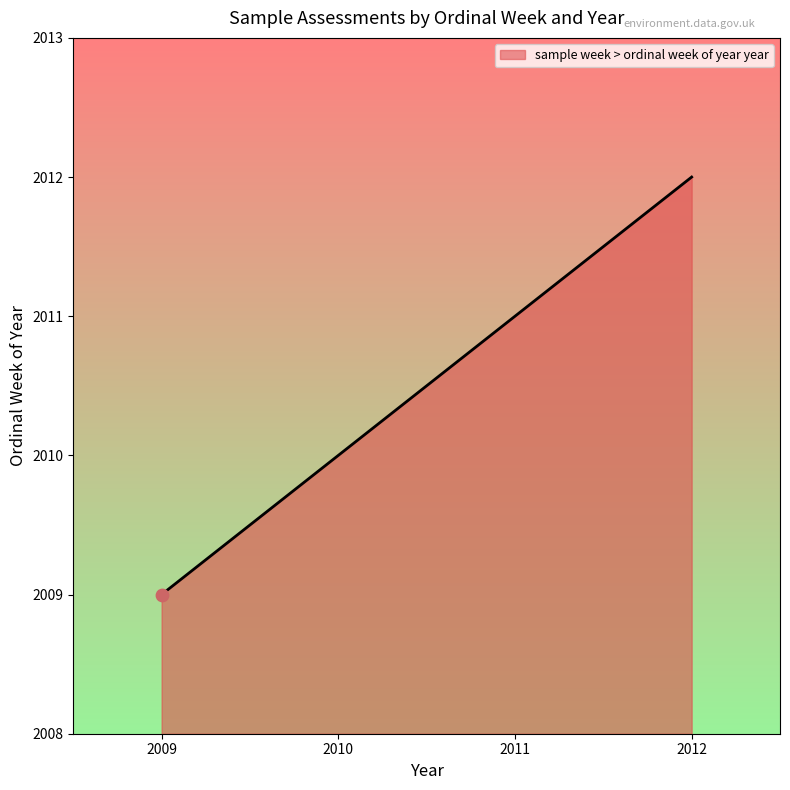

What is the ratio of the value at 2010 to the value at 2009?

1.0